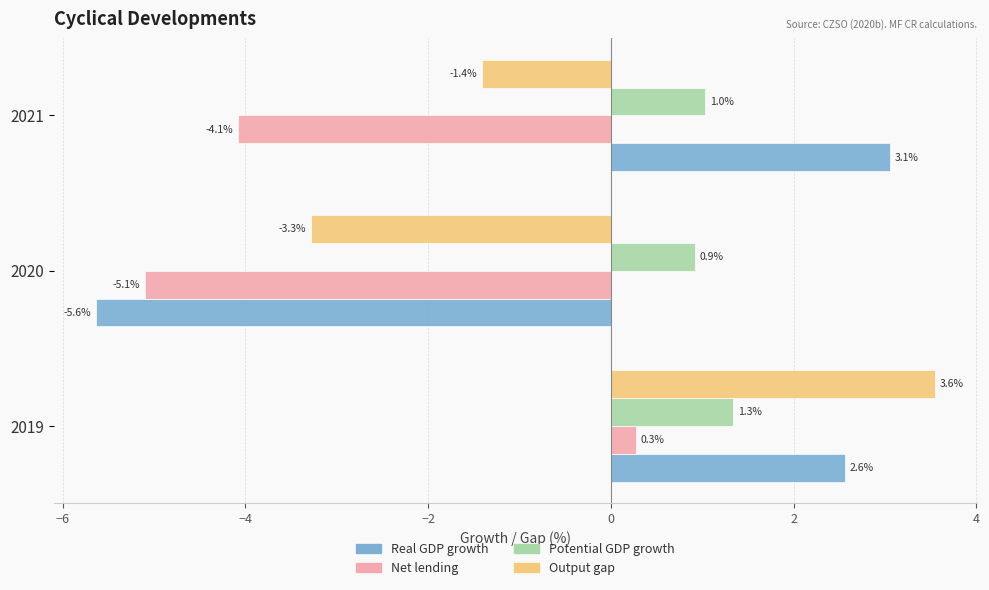

Which series has the largest range (max minus min)?

Real GDP growth